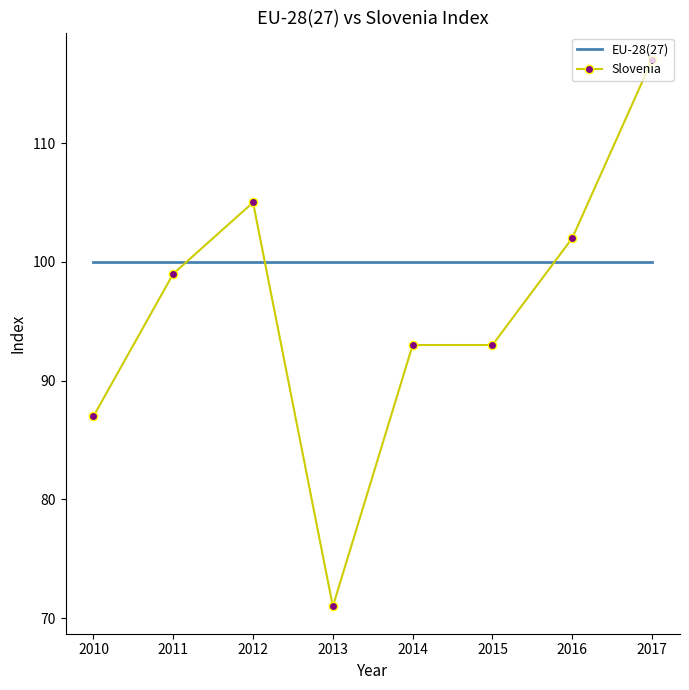

At 2016, list the series in order from largest to smallest.

Slovenia, EU-28(27)